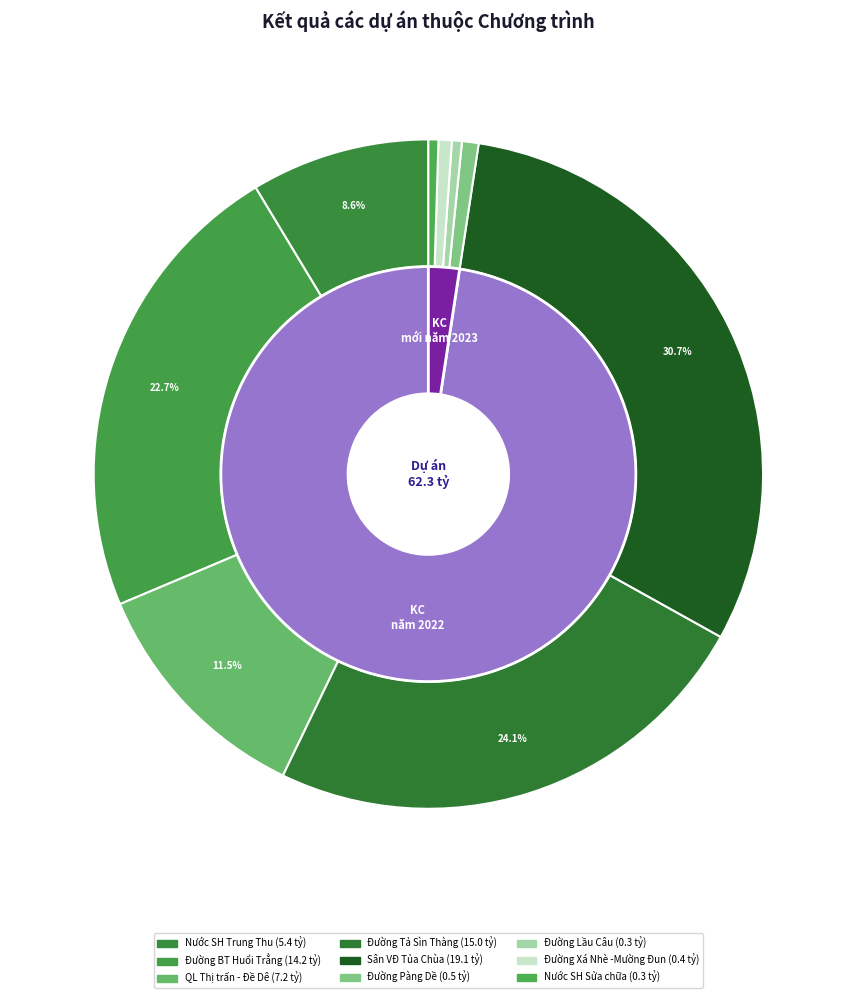

Is there any slice that represents more than half of the pie?

No